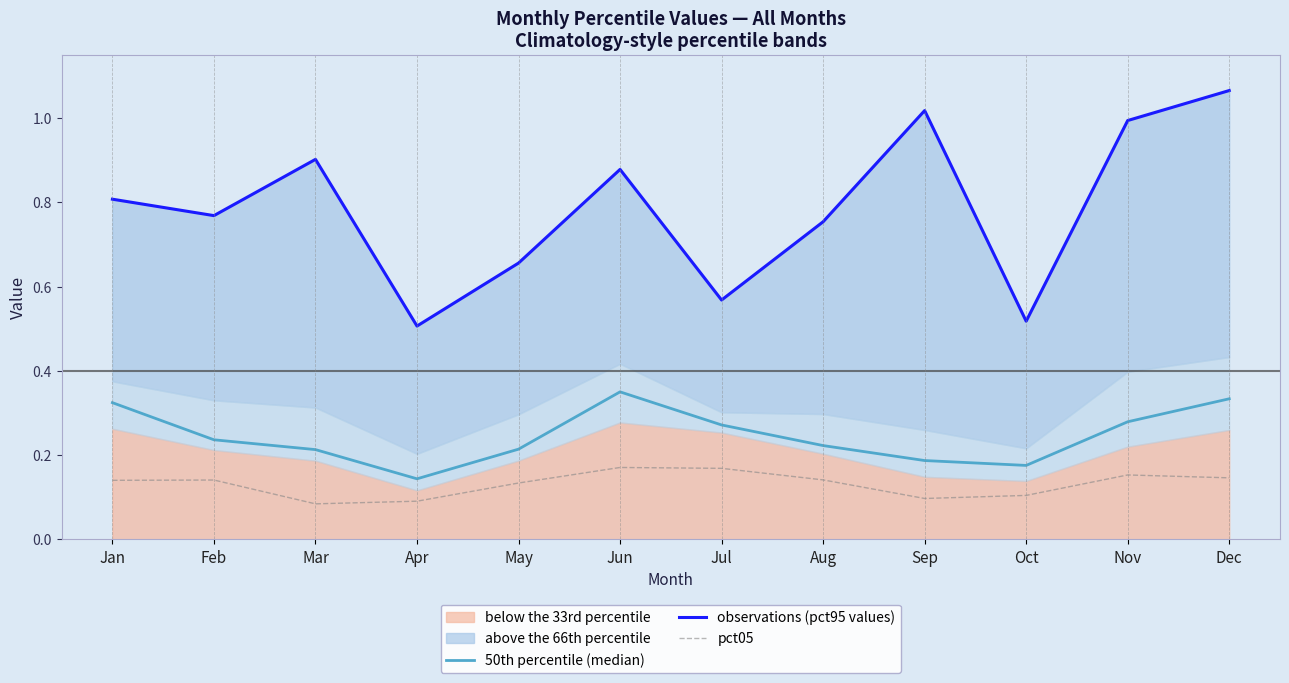

Reading left to right, what are all the values shown in this chart?

50th percentile (median): Jan=0.3	Feb=0.2	Mar=0.2	Apr=0.1	May=0.2	Jun=0.4	Jul=0.3	Aug=0.2	Sep=0.2	Oct=0.2	Nov=0.3	Dec=0.3
observations (pct95 values): Jan=0.8	Feb=0.8	Mar=0.9	Apr=0.5	May=0.7	Jun=0.9	Jul=0.6	Aug=0.8	Sep=1.0	Oct=0.5	Nov=1.0	Dec=1.1
pct05: Jan=0.1	Feb=0.1	Mar=0.1	Apr=0.1	May=0.1	Jun=0.2	Jul=0.2	Aug=0.1	Sep=0.1	Oct=0.1	Nov=0.2	Dec=0.1